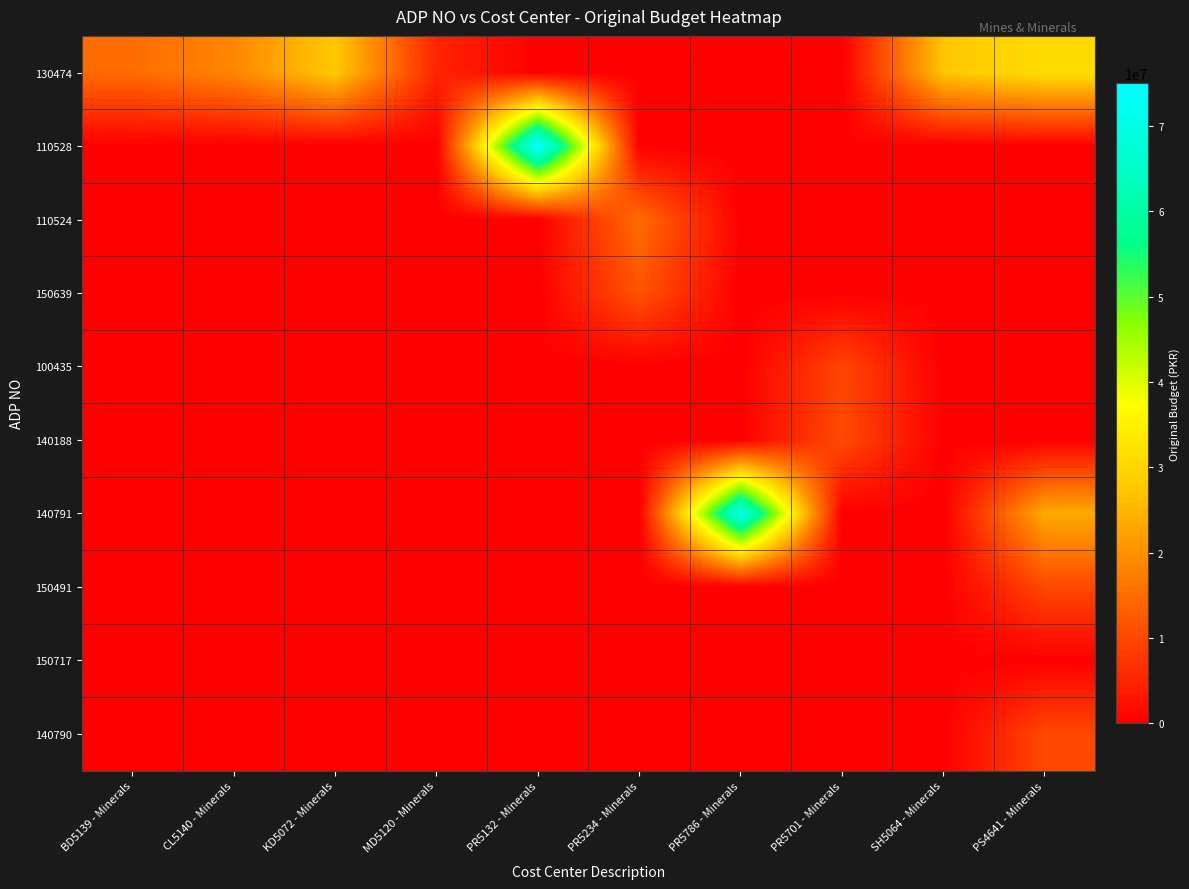

What is the greatest value displayed?

75000000